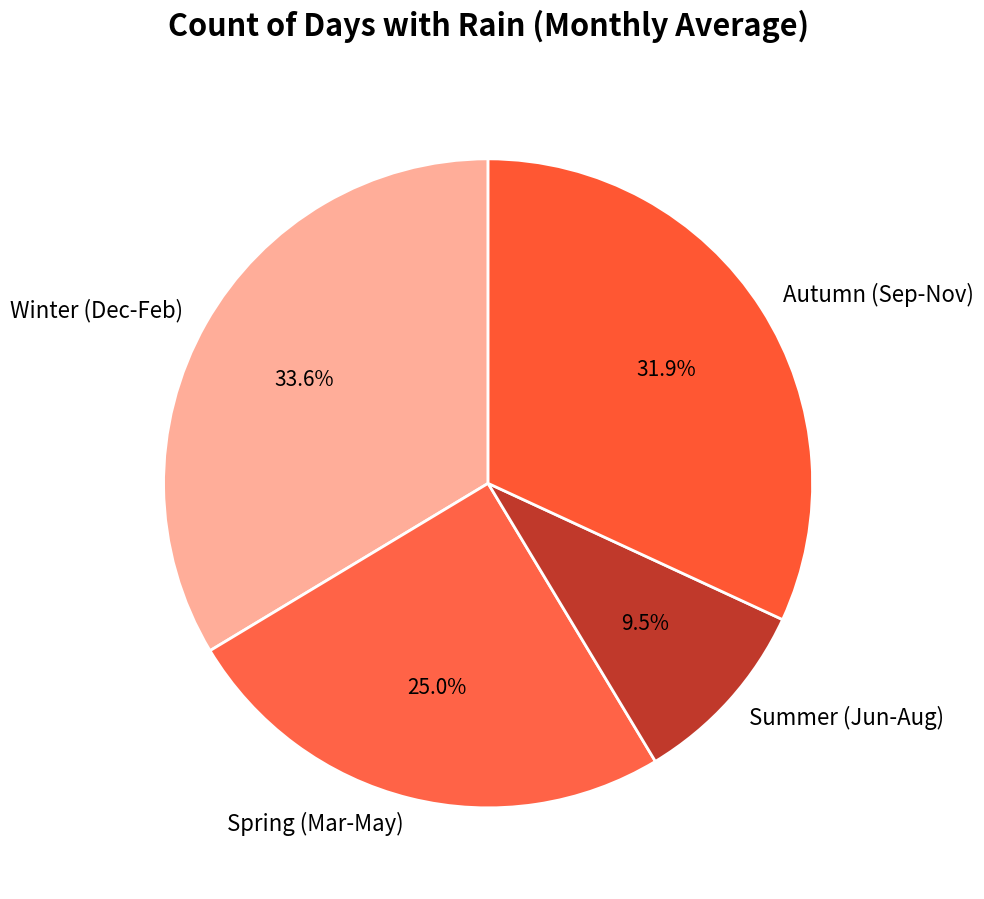

Does Winter (Dec-Feb) account for over 50% of the chart?

No